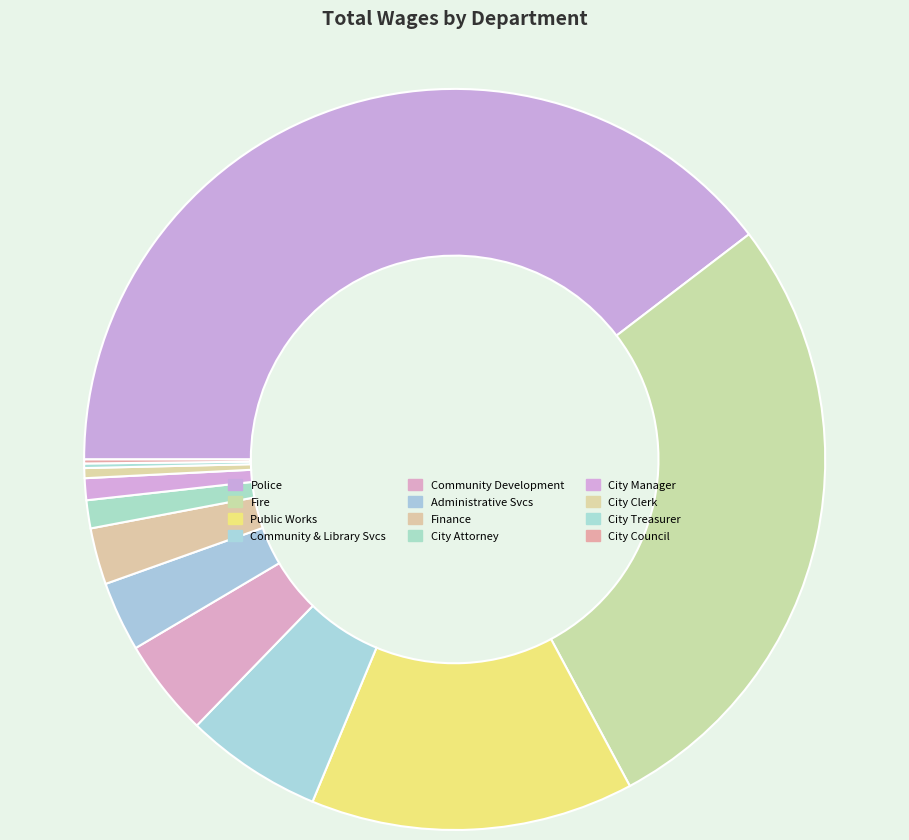

What percentage is the Administrative Svcs slice, to the nearest percent?

3%